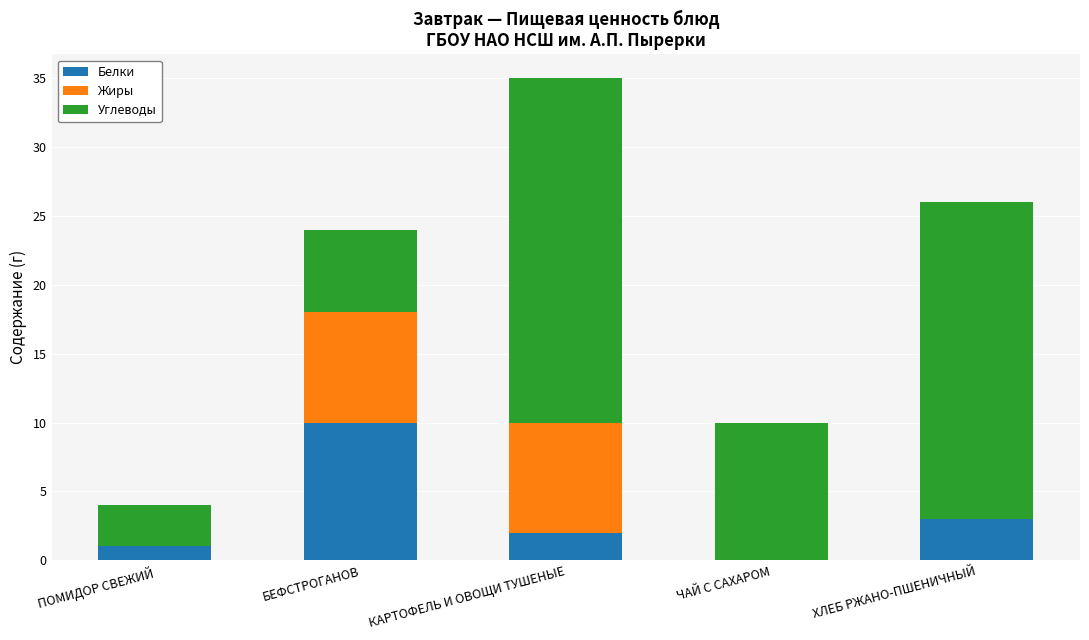

Is it true that Белки equals 1 at ПОМИДОР СВЕЖИЙ?

True